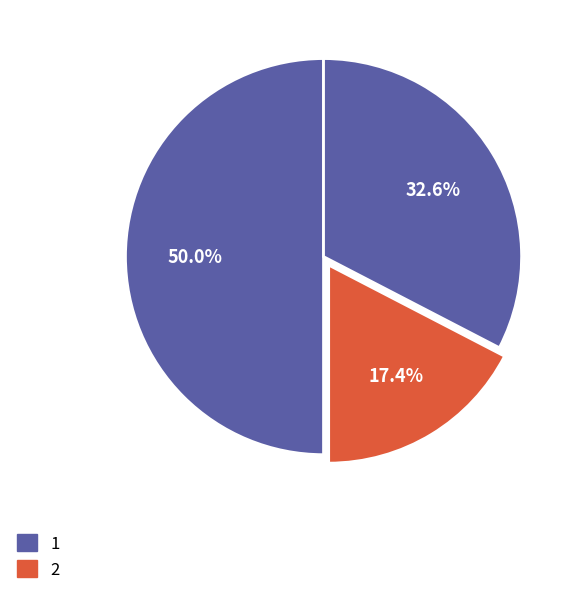

How many segments does this pie chart have?

3